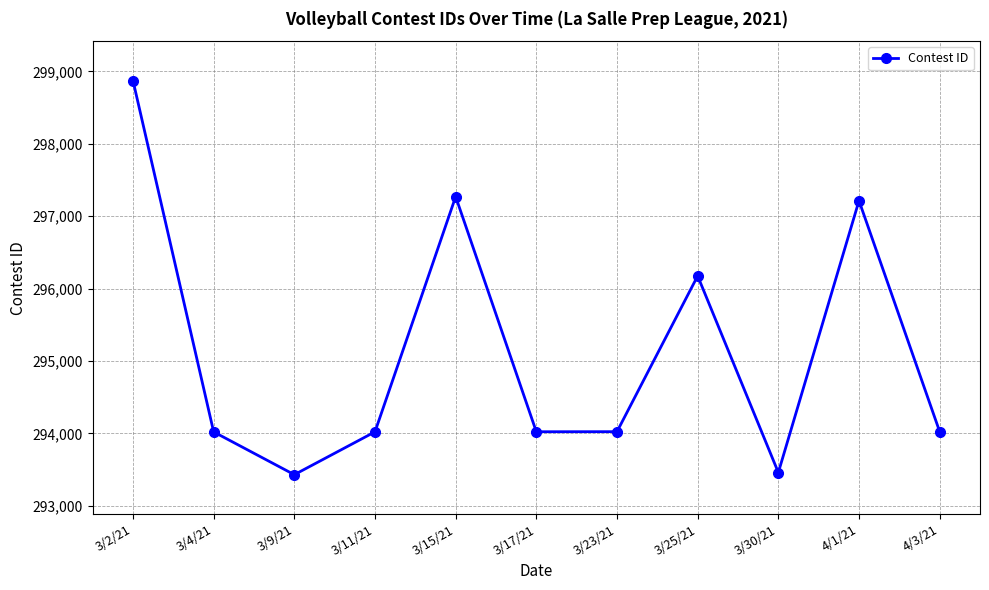

At which category does the data reach its first local valley?

3/9/21